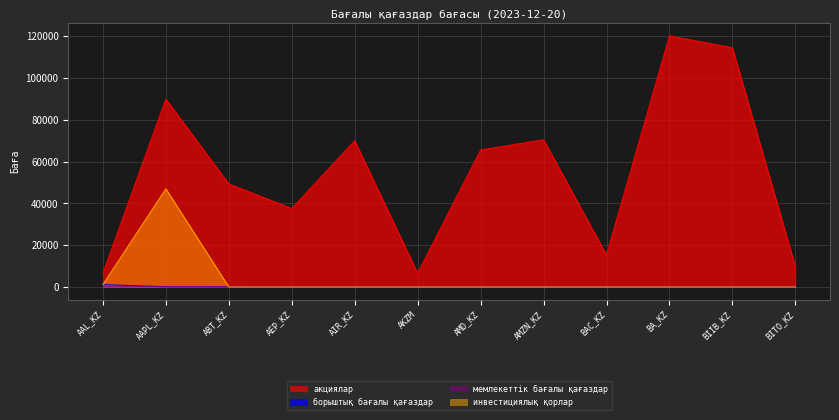

The value of борыштық бағалы қағаздар at ABT_KZ is 31.5. True or false?

False